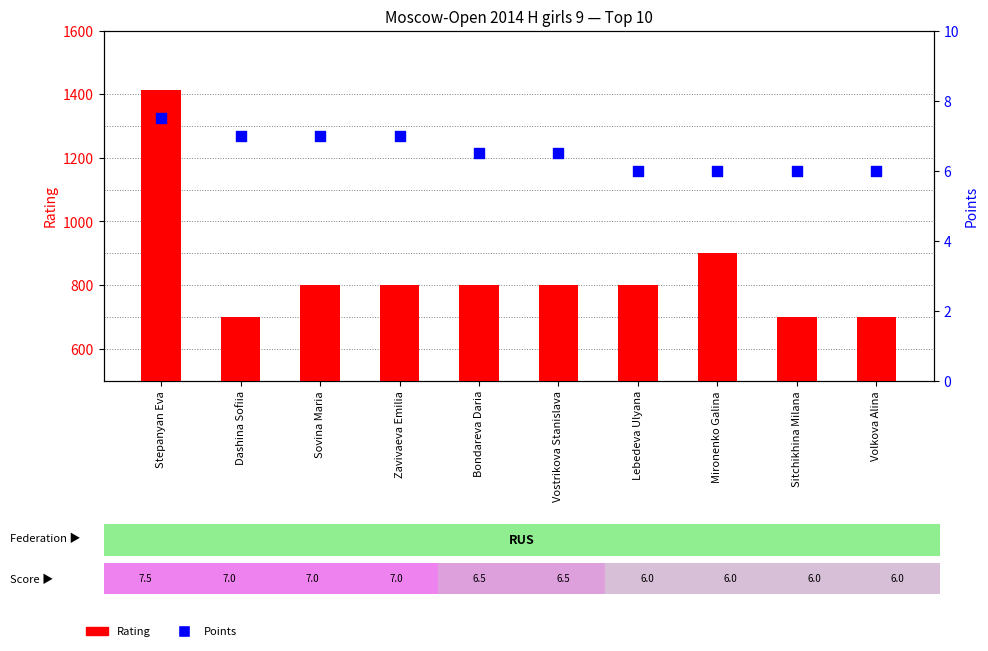

What is the total value across all series at Sitchikhina Milana?

706.0